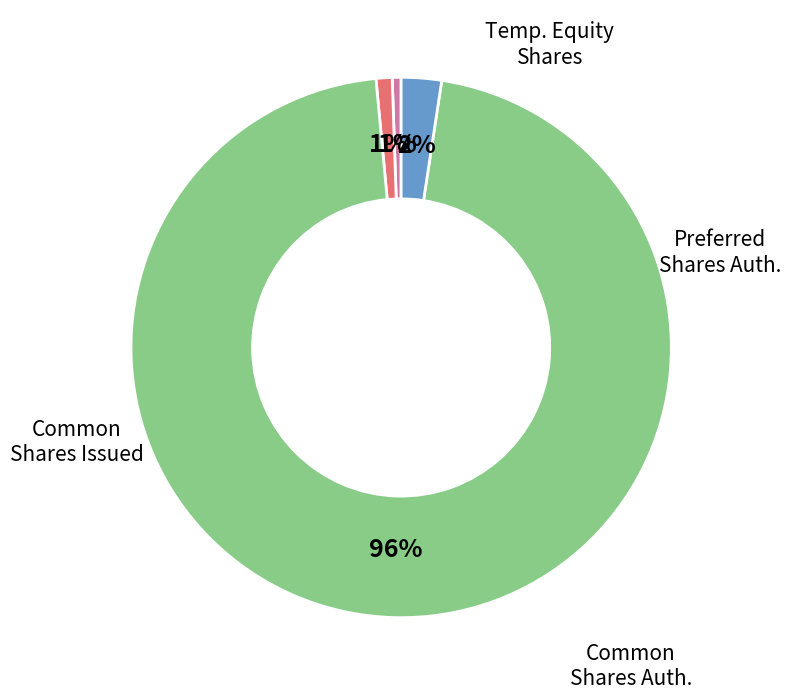

How many segments does this pie chart have?

4